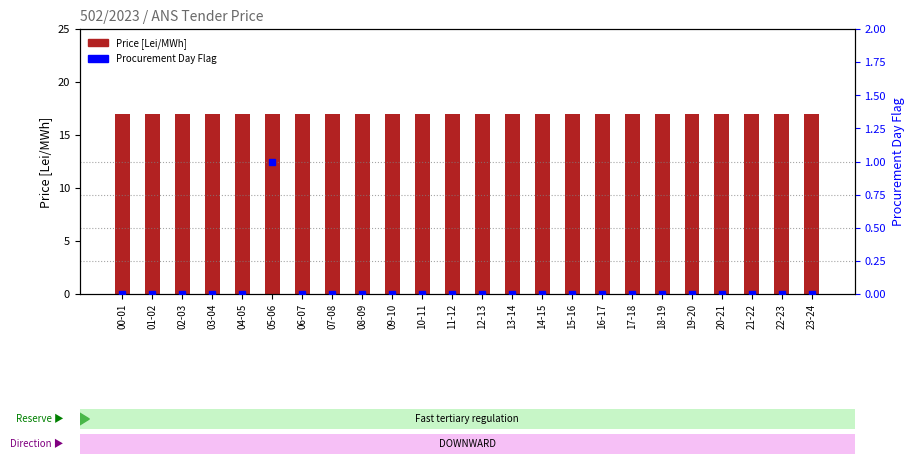

At how many categories does at least one series exceed 14?

24